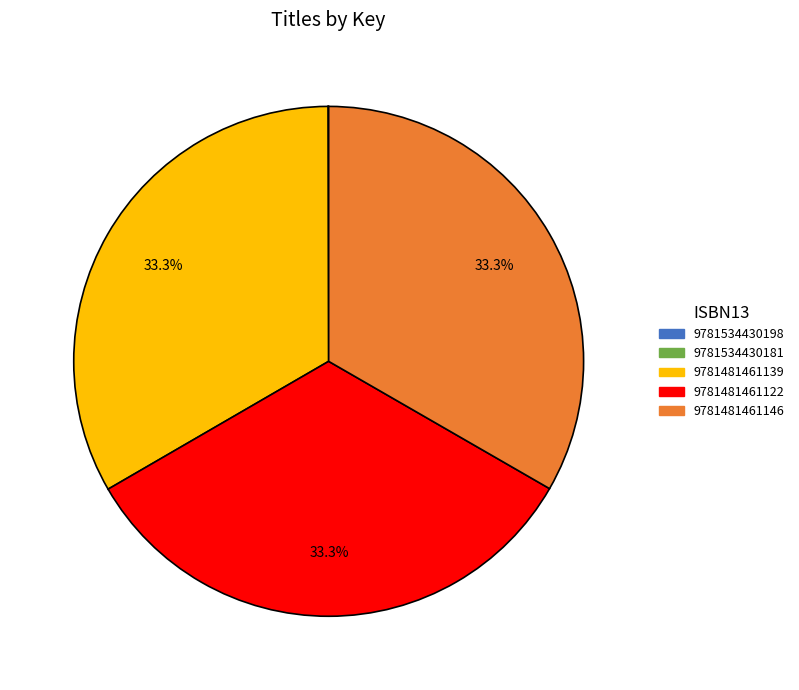

Does 9781481461122 account for over 50% of the chart?

No